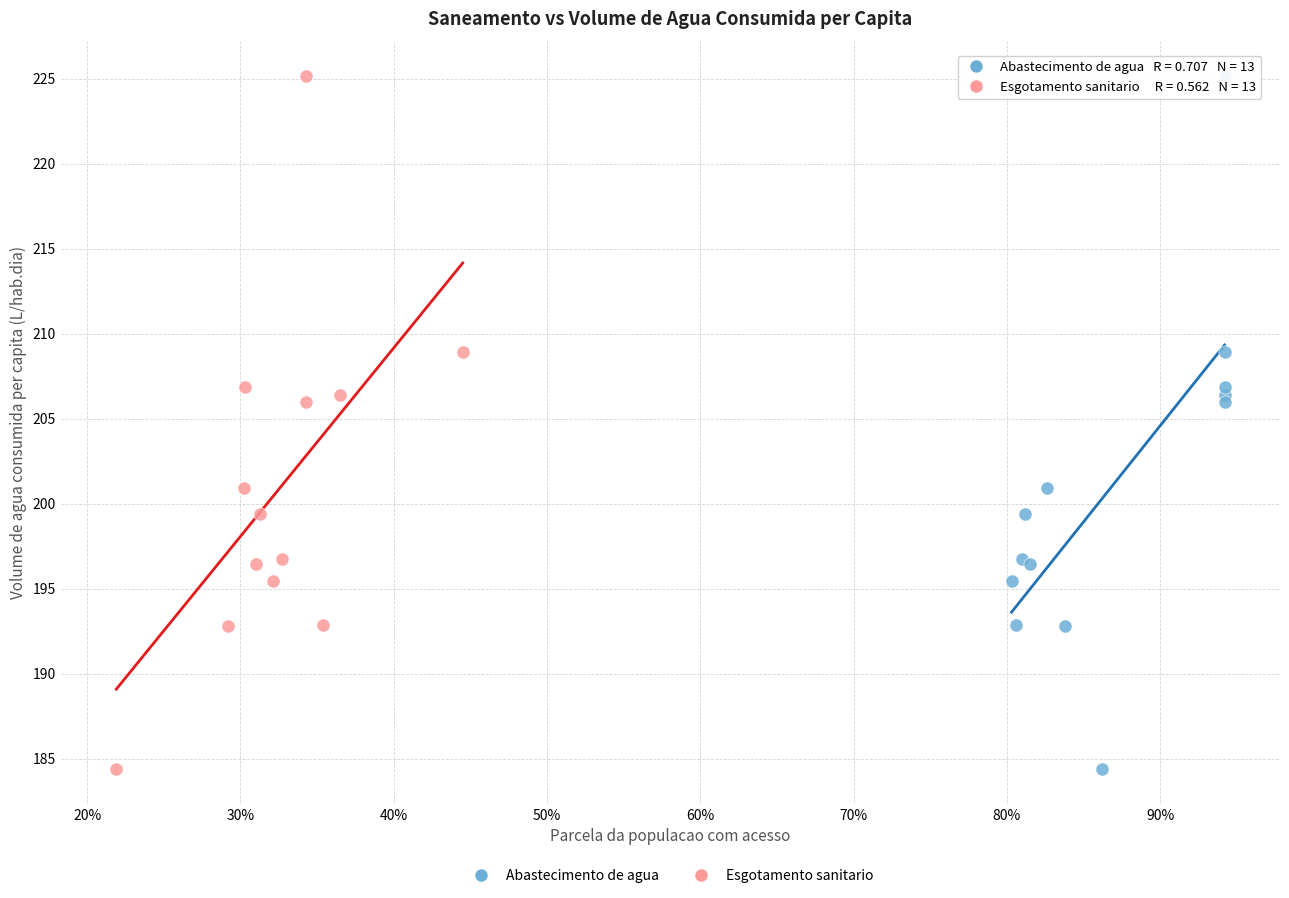

What are all the series names shown in the legend?

Abastecimento de agua, Esgotamento sanitario